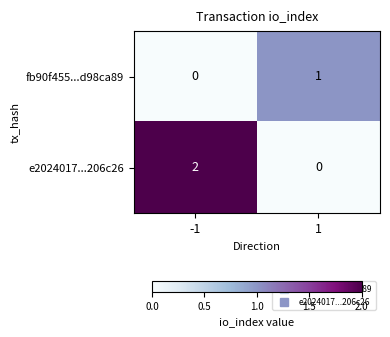

What is the difference between the highest and lowest values at -1?

2